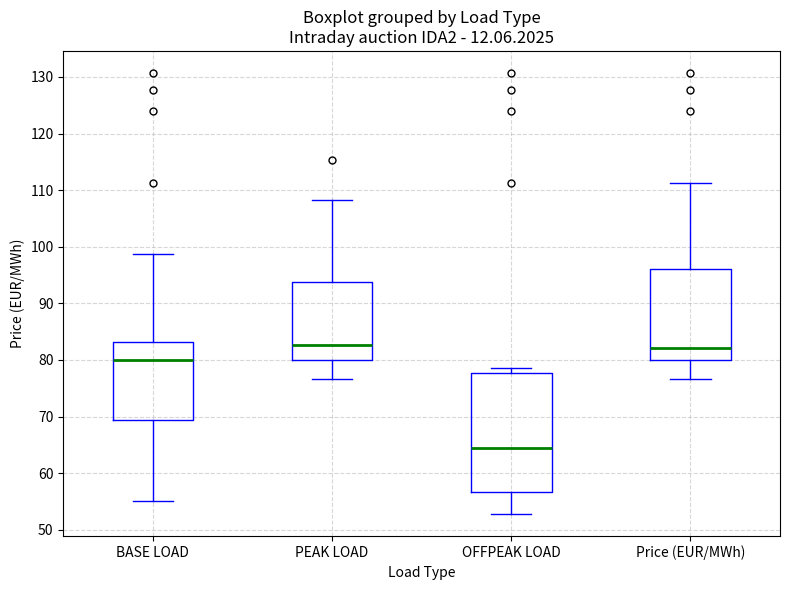

Reading left to right, read every box against the y-axis: the position of its median line, the range the box covers, and the ends of its whiskers. The values are not printed on the chart, so give them approximately, as read against the axis.

BASE LOAD: median 80, box 69 to 83, whiskers 55 to 99
PEAK LOAD: median 83, box 80 to 94, whiskers 77 to 108
OFFPEAK LOAD: median 65, box 57 to 78, whiskers 53 to 79
Price (EUR/MWh): median 82, box 80 to 96, whiskers 77 to 111